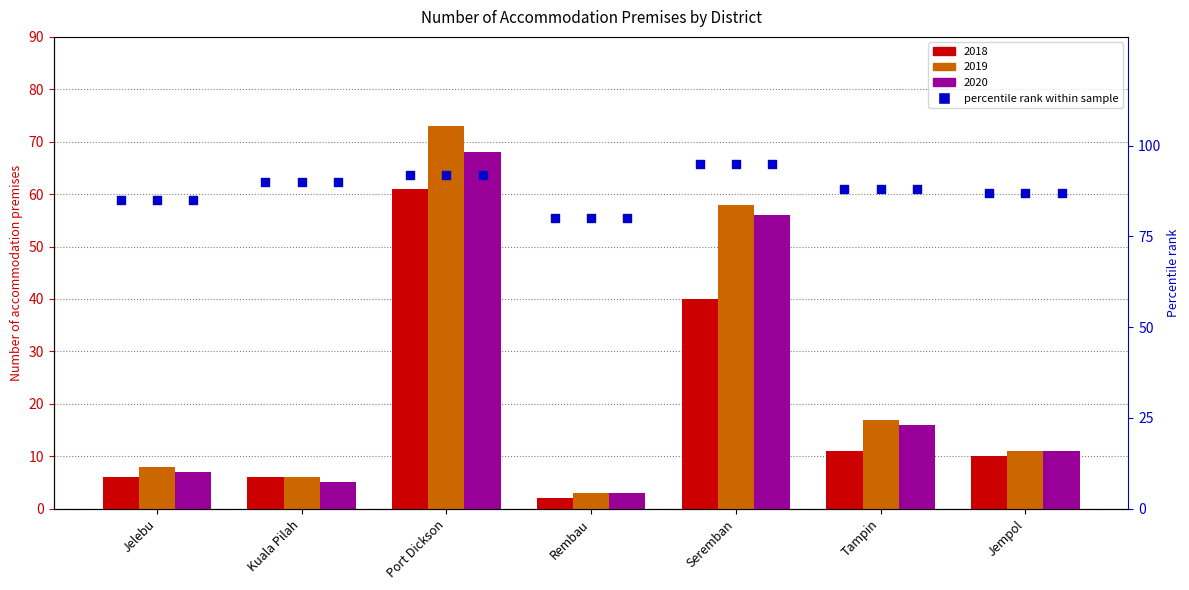

At which category is the sum across all series the highest?

Seremban